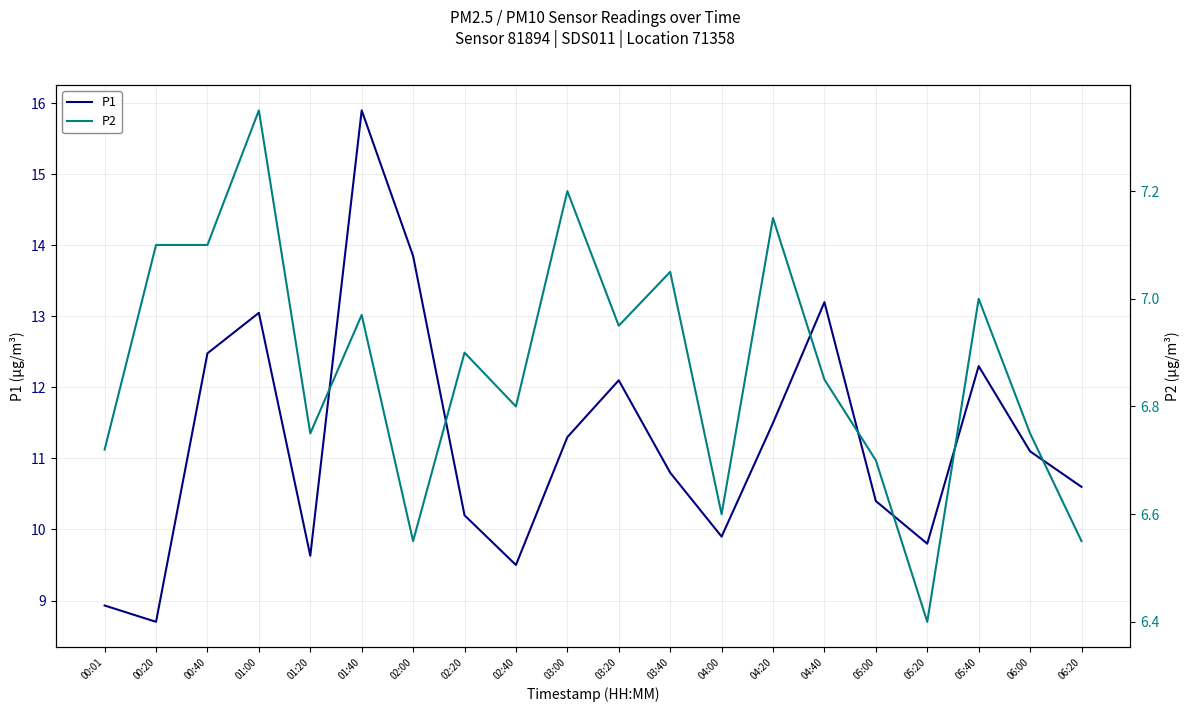

The value of P1 at 04:40 is 20.3. True or false?

False